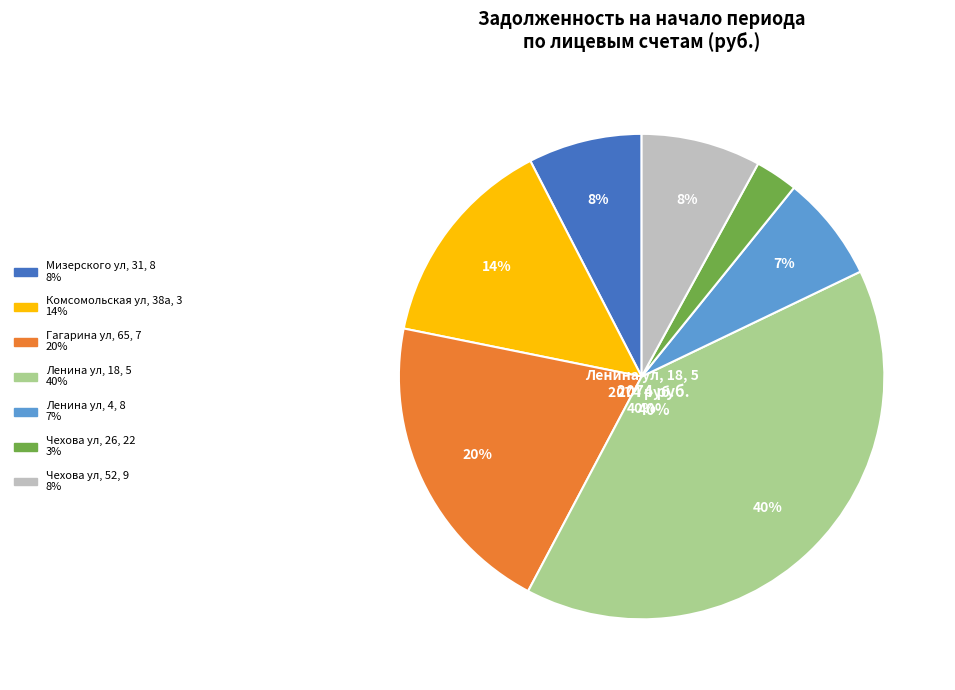

Which slice is the smallest?

Чехова ул, 26, 22